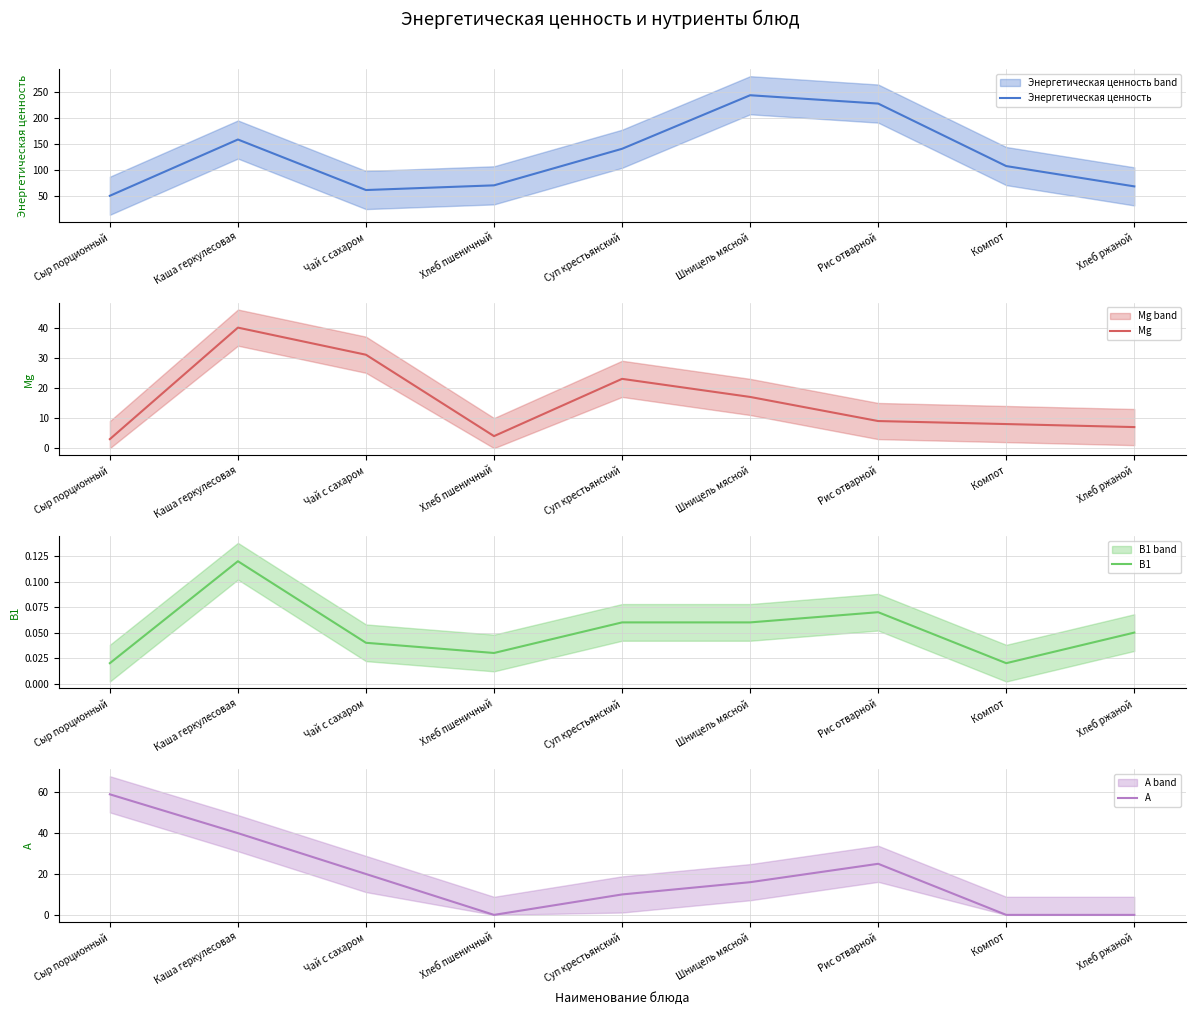

What are all the series names shown in the legend?

Энергетическая ценность, Mg, B1, A